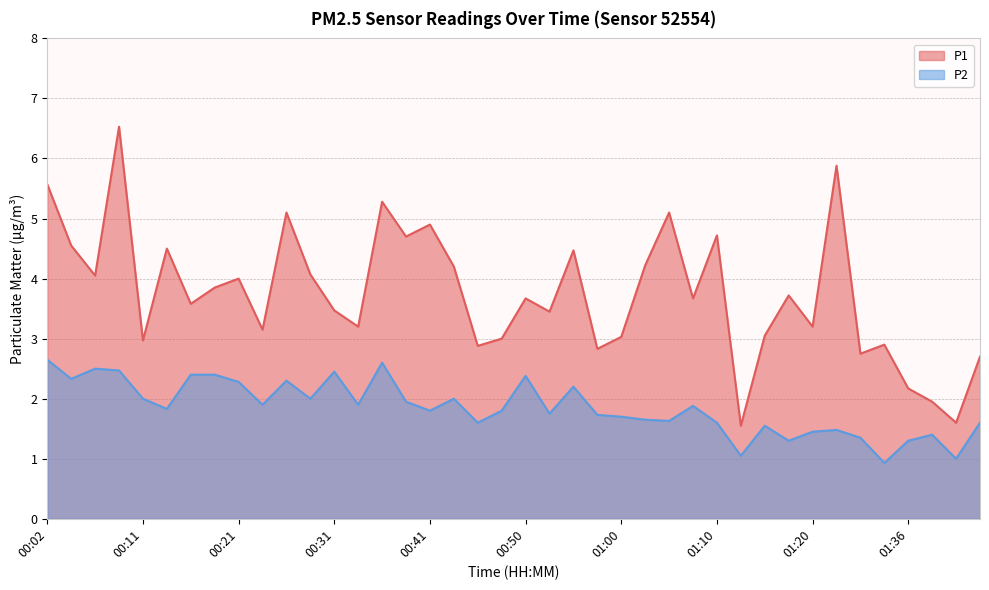

What is the sum of the P2 values at 00:14 and 00:33?

3.7